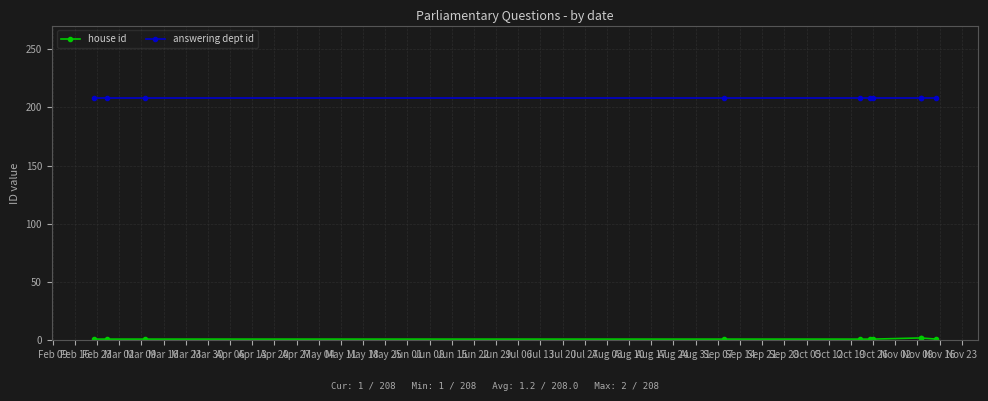

Read the house id value at Mar 16.

1